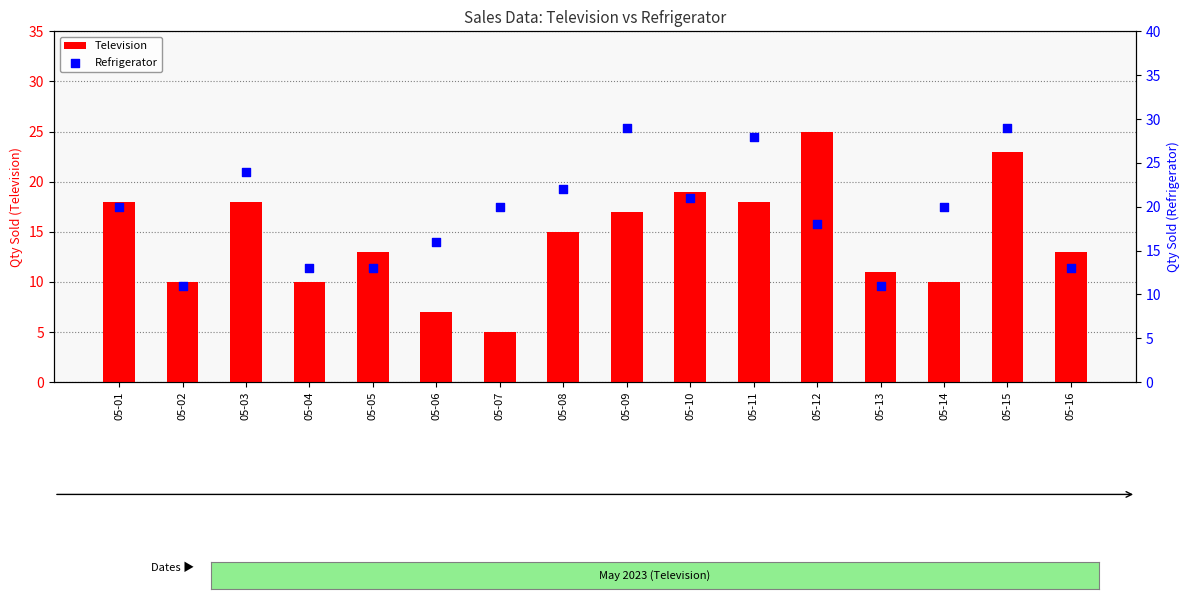

At which category is the sum across all series the highest?

05-15